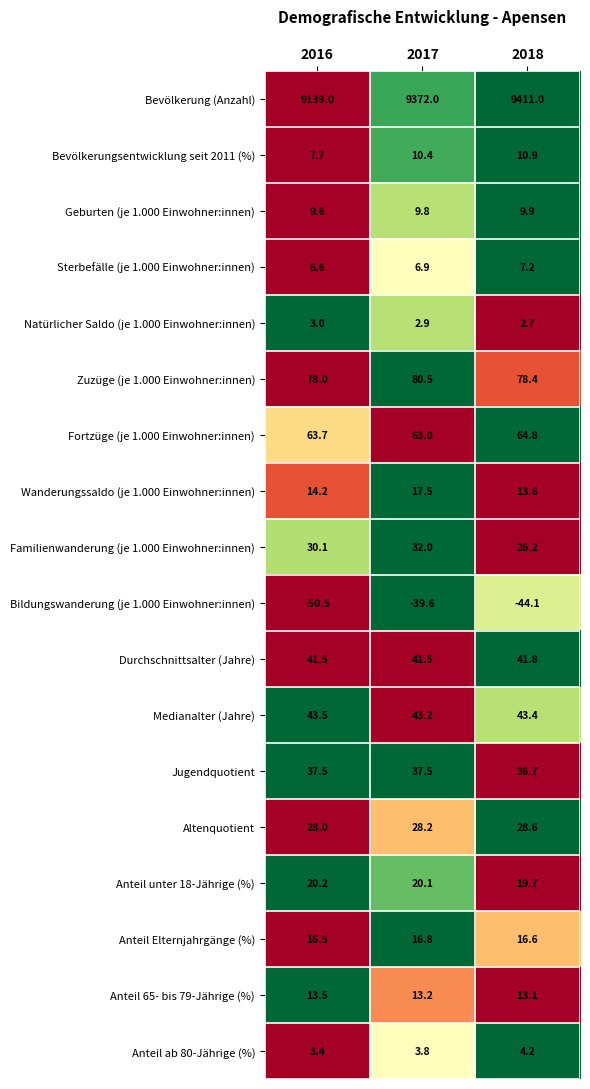

At which category is the sum across all series the highest?

2018